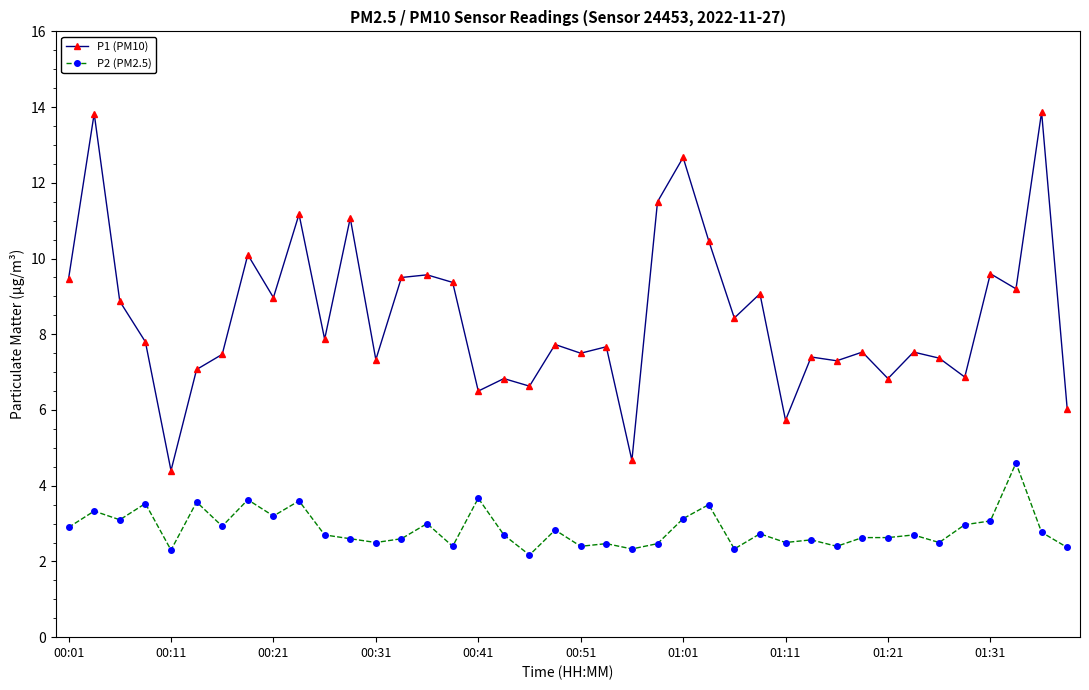

What is the value of the P1 (PM10) point at the 27th from the left?

8.4